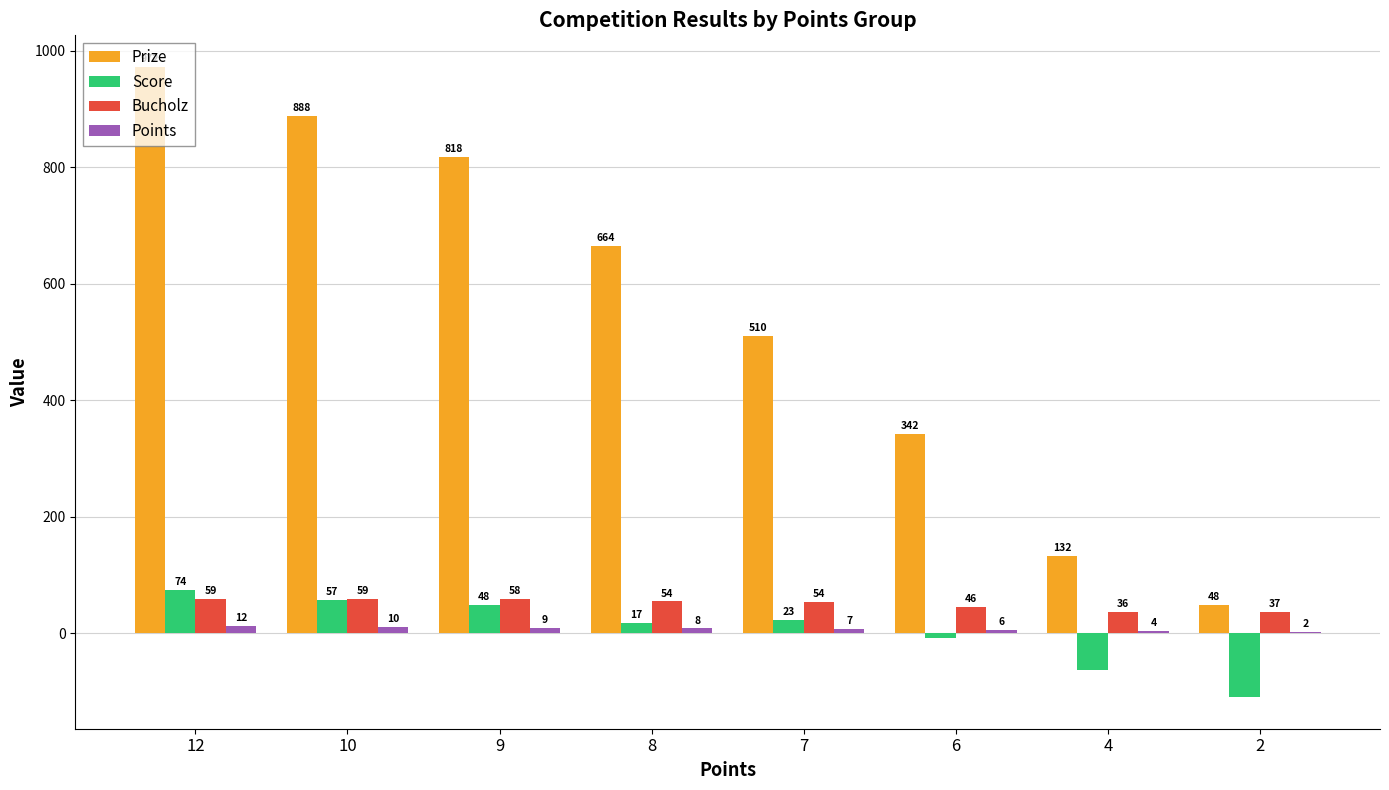

Between 12 and 2, which series saw the biggest shift?

Prize